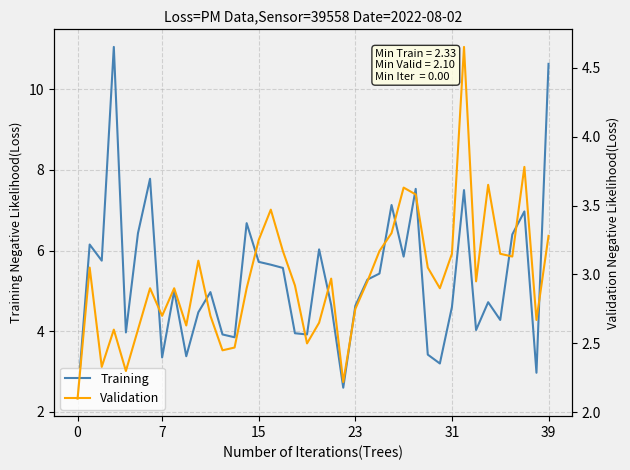

What is the difference between the maximum and second lowest values in the Training series?

8.5